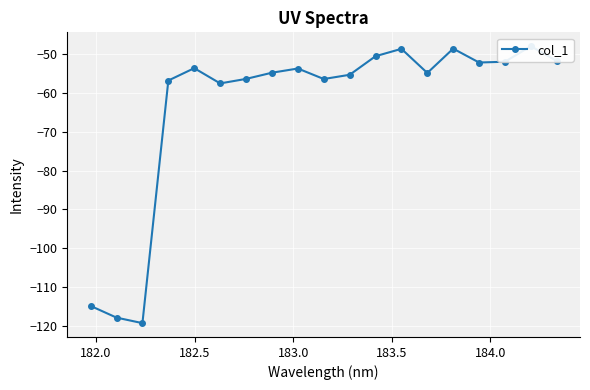

What is the average value?

-63.3